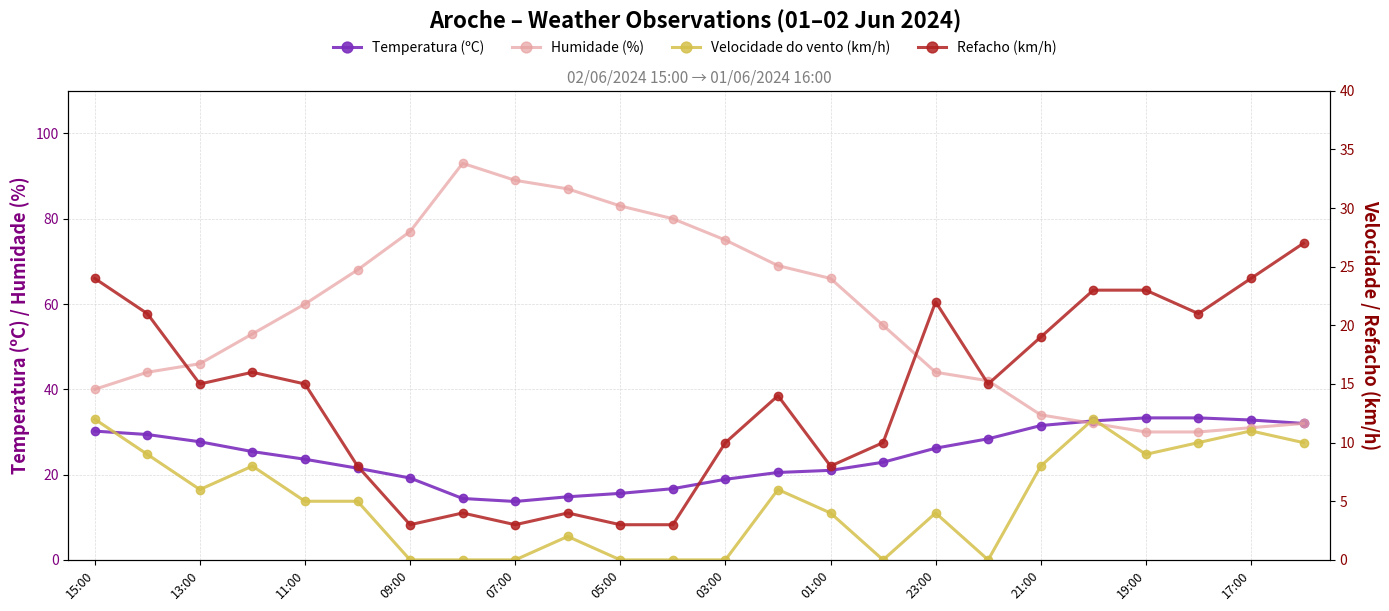

How many values in the Velocidade do vento (km/h) series are below 5?

11